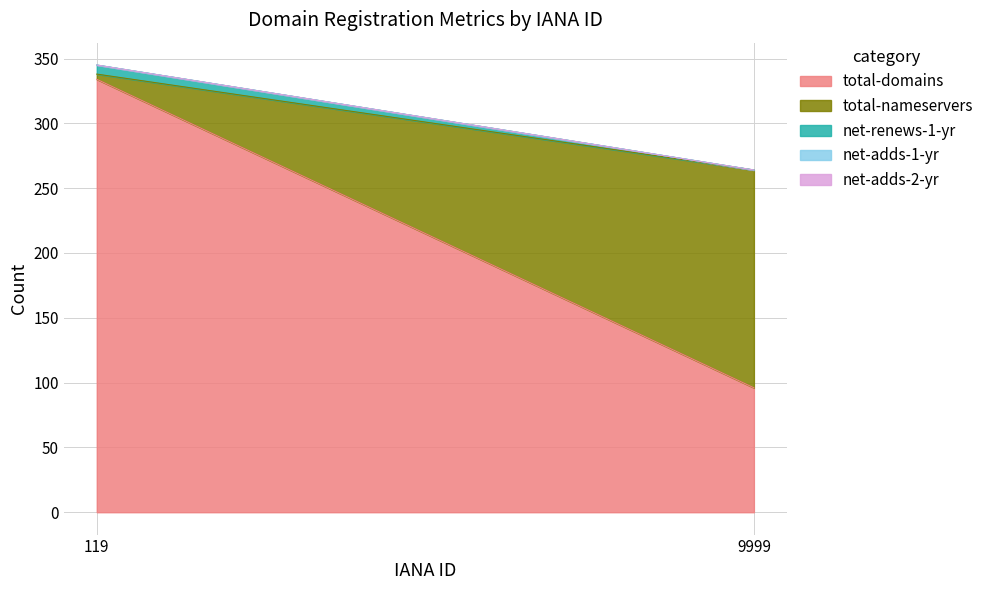

Which category has the lowest value in the total-nameservers series?

119